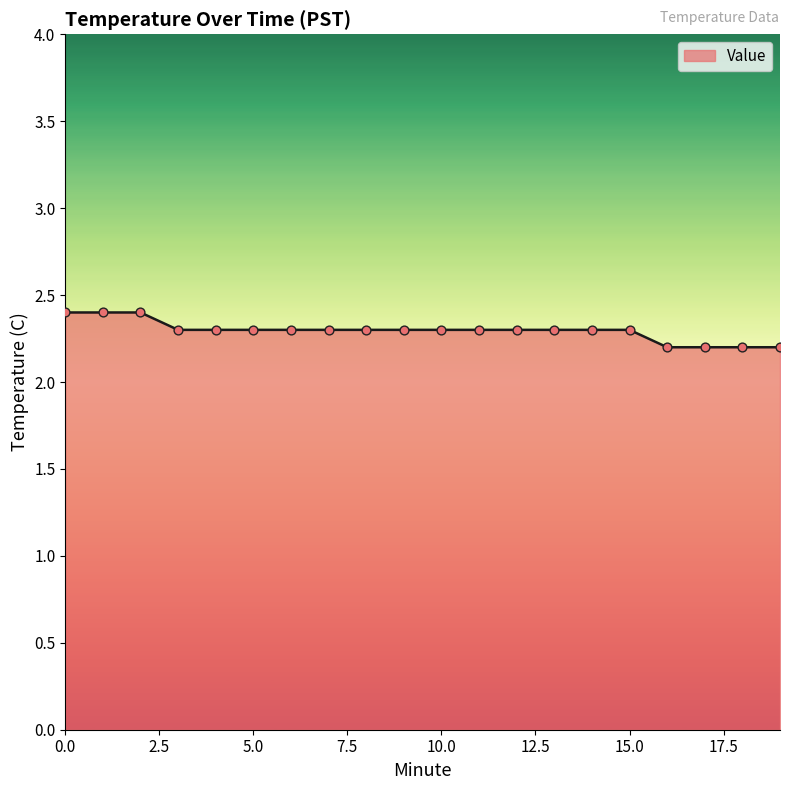

What is the greatest value displayed?

2.4